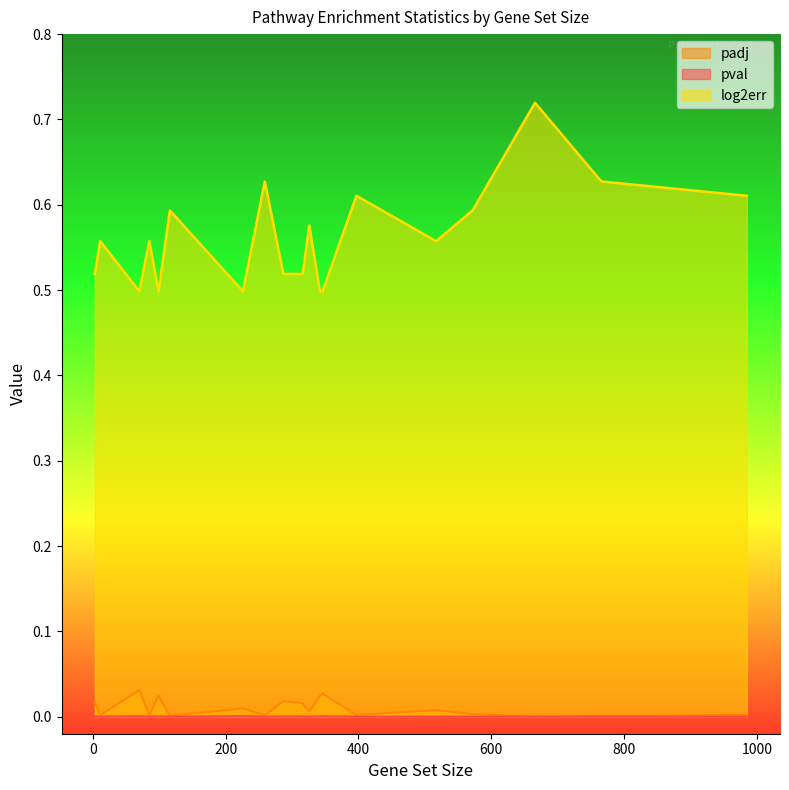

Which series has the largest range (max minus min)?

log2err